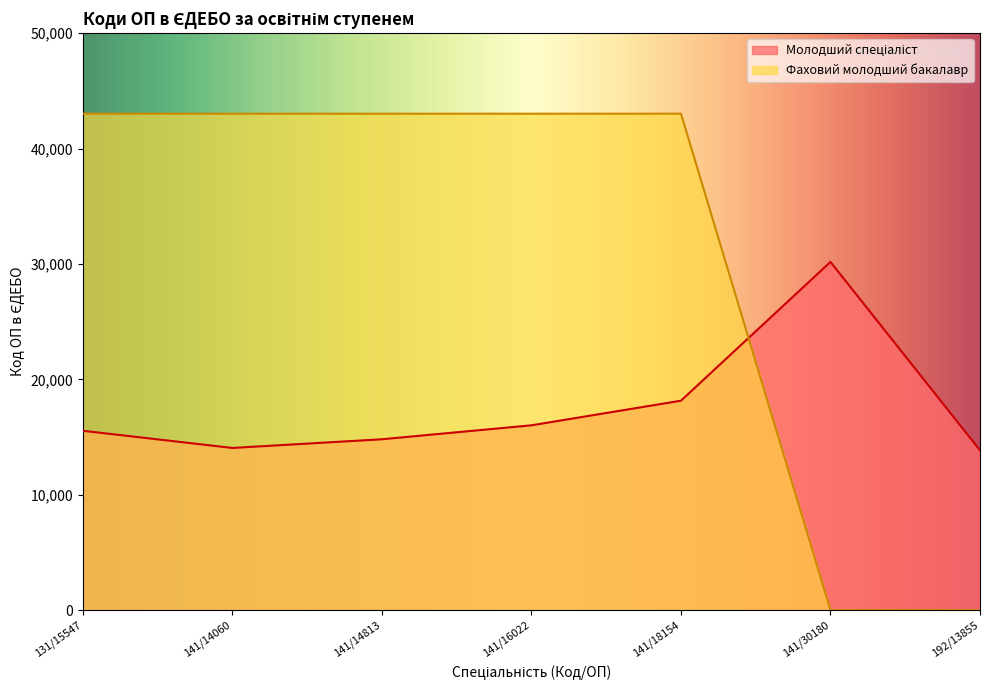

Reading right to left, extract all data points from this chart.

Молодший спеціаліст: 13855	30180	18154	16022	14813	14060	15547
Фаховий молодший бакалавр: 0	0	43024	43022	43021	43020	43023